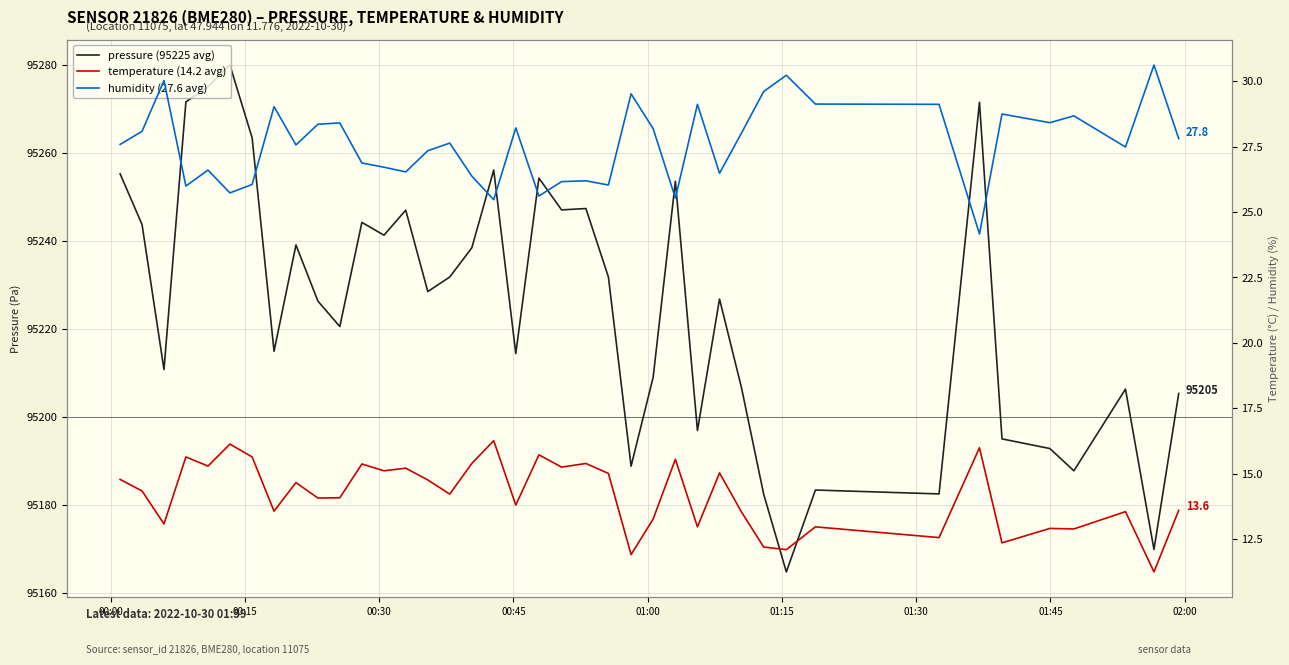

Does the chart have visible grid lines?

Yes